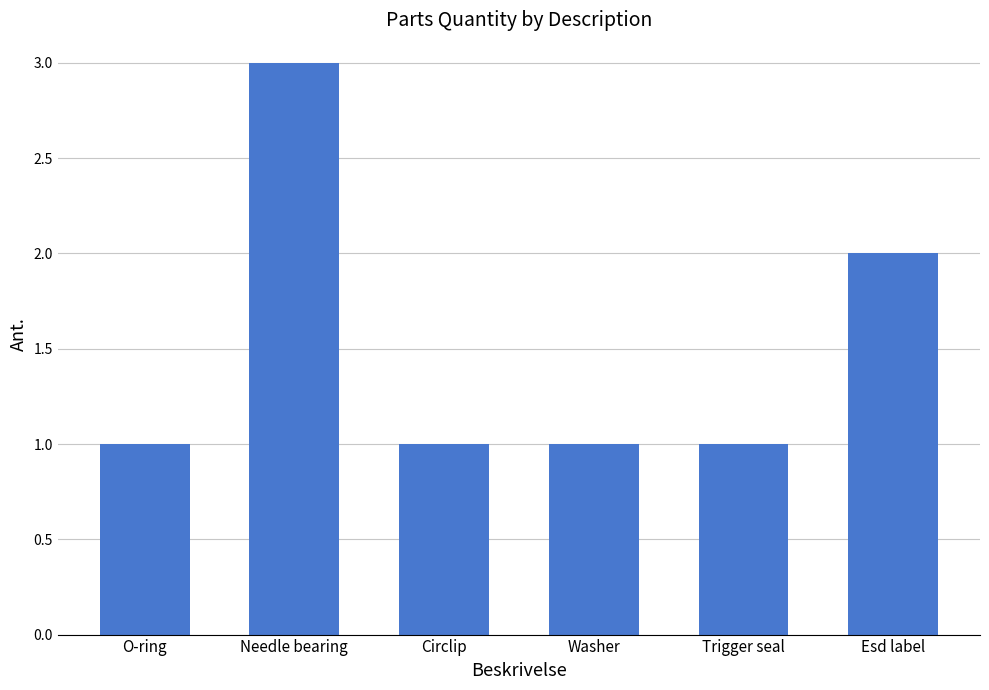

What is the sum of all values?

9